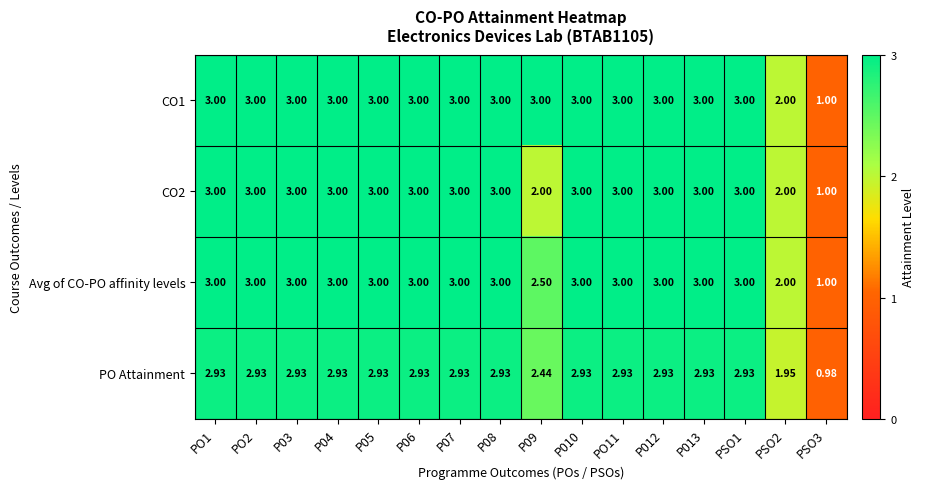

Is the value of PO Attainment at PSO3 greater than the value of CO2 at PSO3?

No